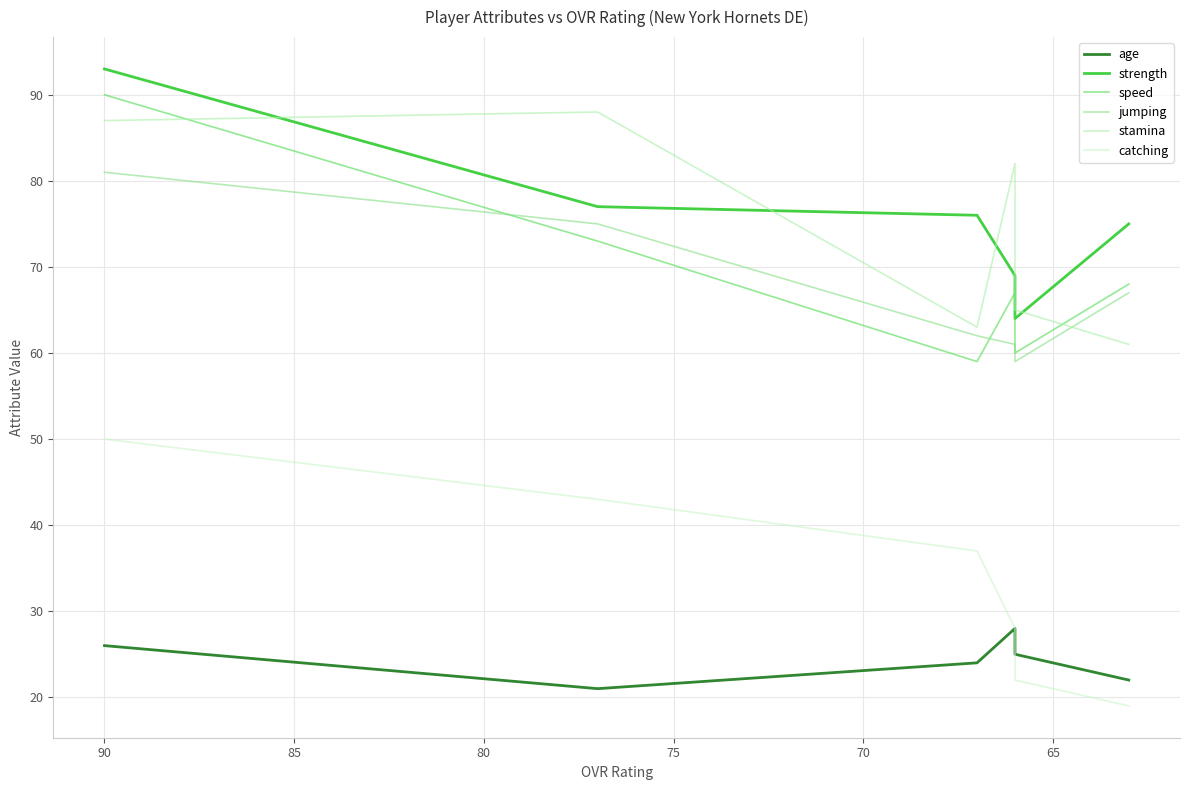

Which series has the largest range (max minus min)?

speed